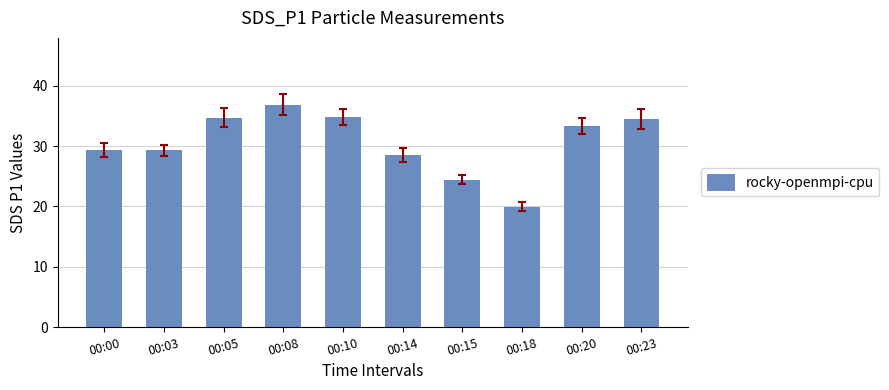

Which label corresponds to the smallest value in the chart?

00:18